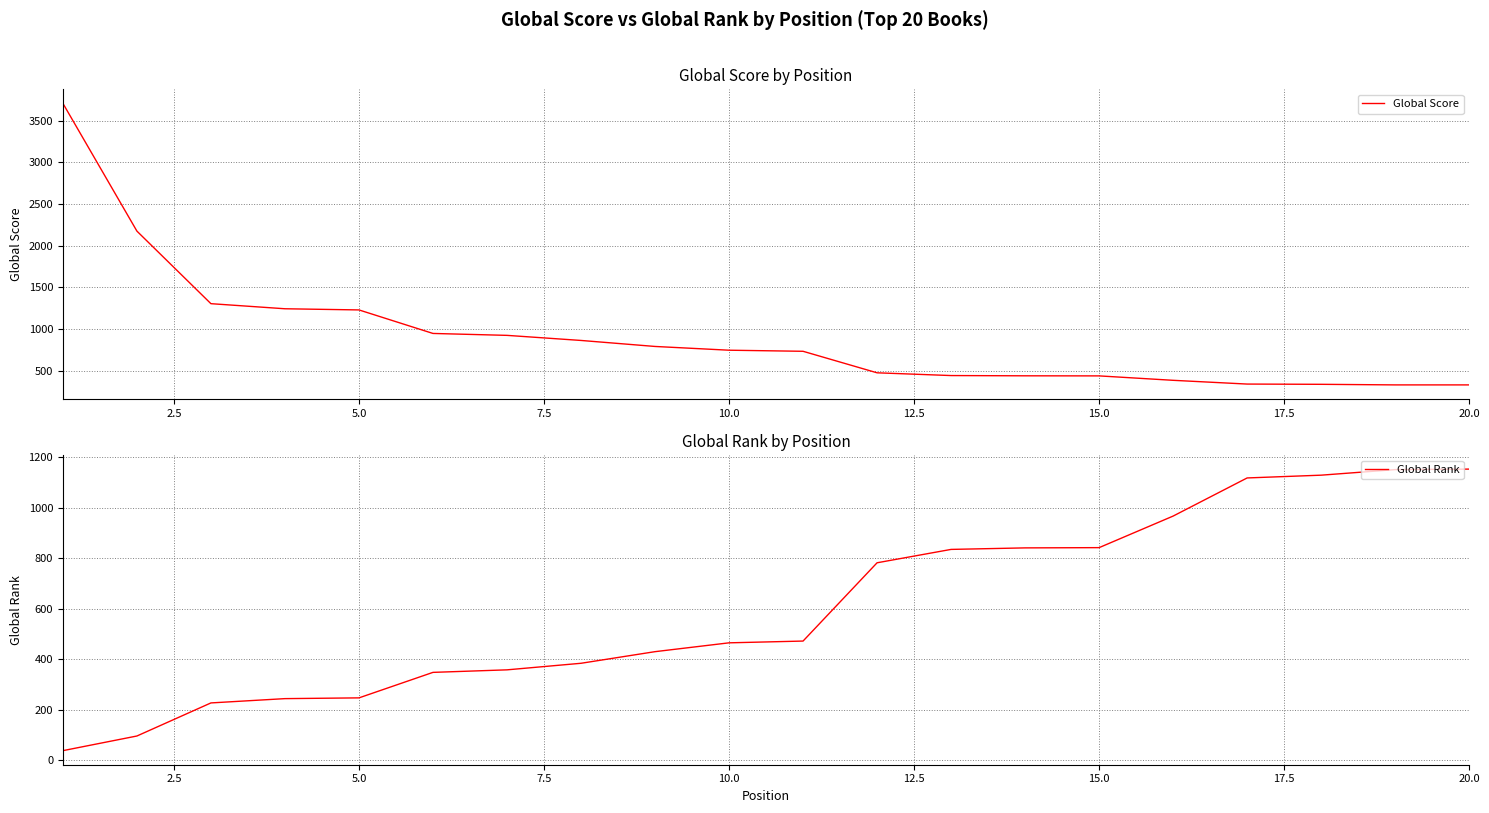

Does the chart have visible grid lines?

Yes